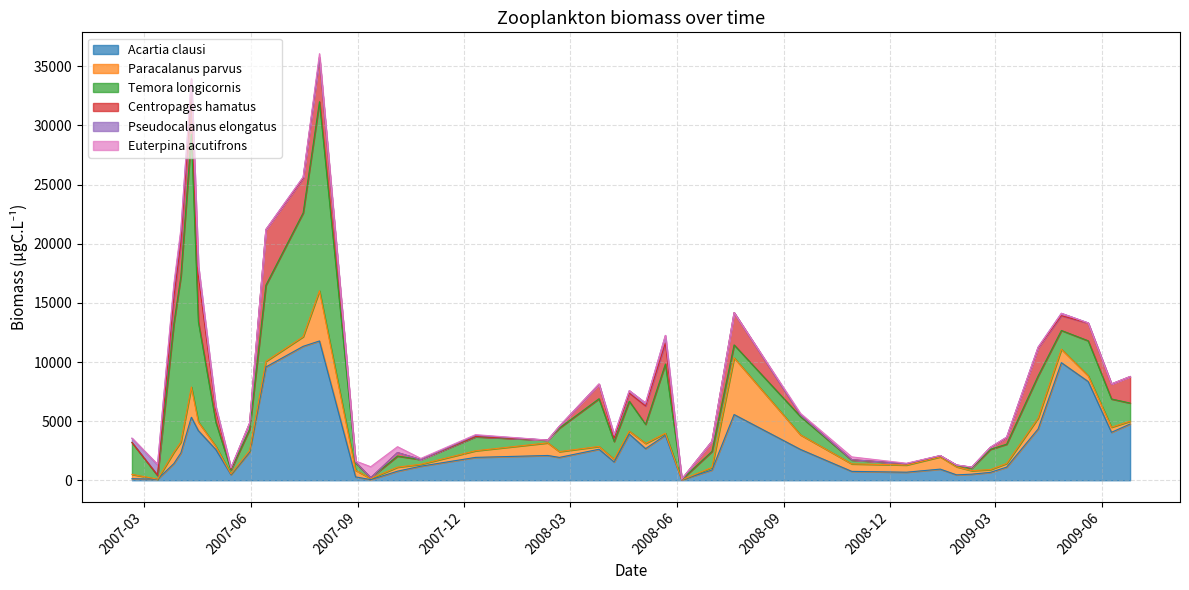

How many interior local peaks does the Pseudocalanus elongatus series have?

10